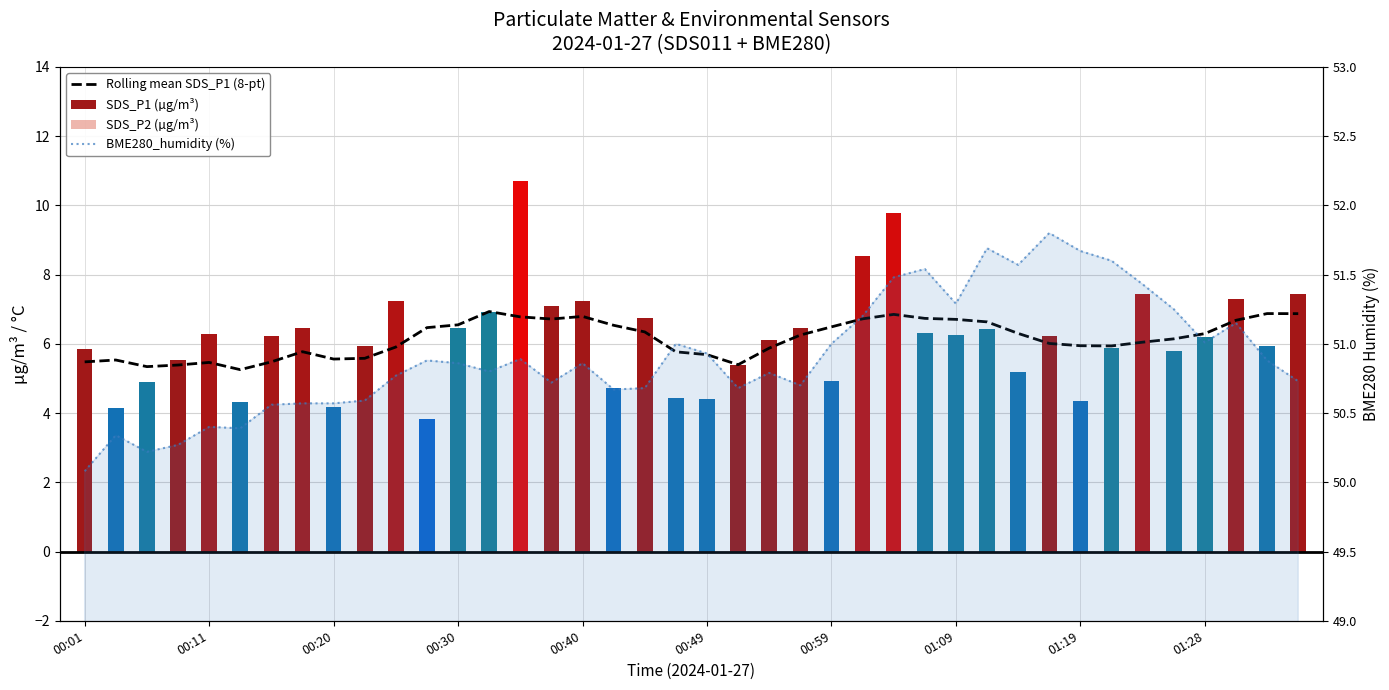

Which series has the largest total across all categories?

BME280_humidity (%)